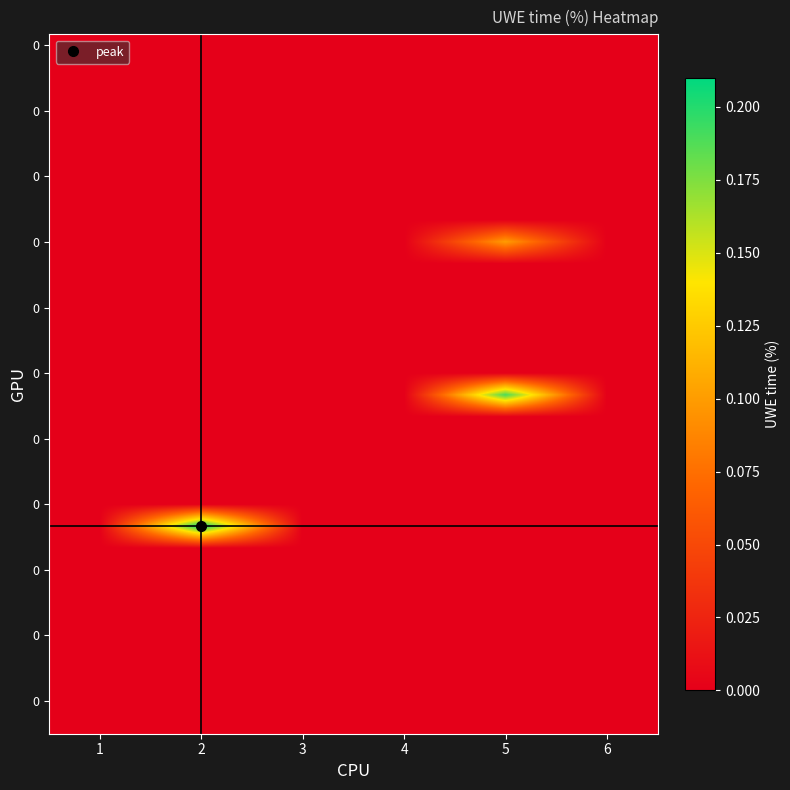

Between 6 and 4, which is larger?

6